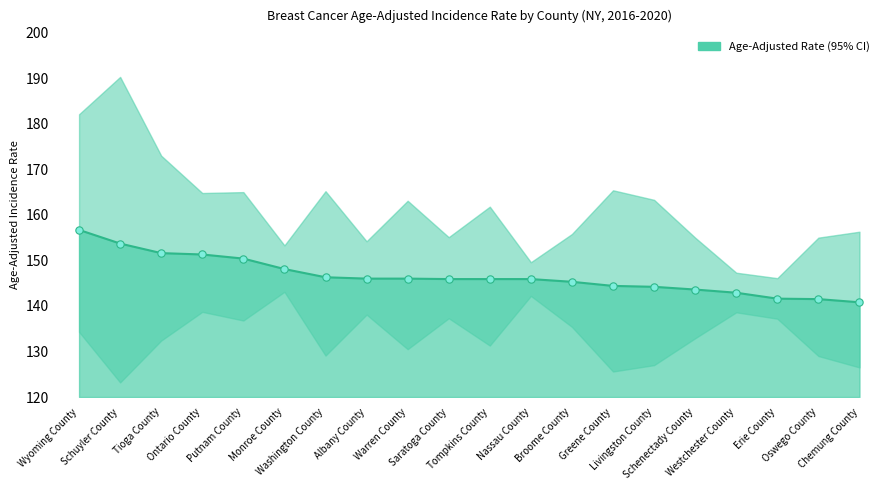

What is the change in value from Tompkins County to Schenectady County?

-2.3